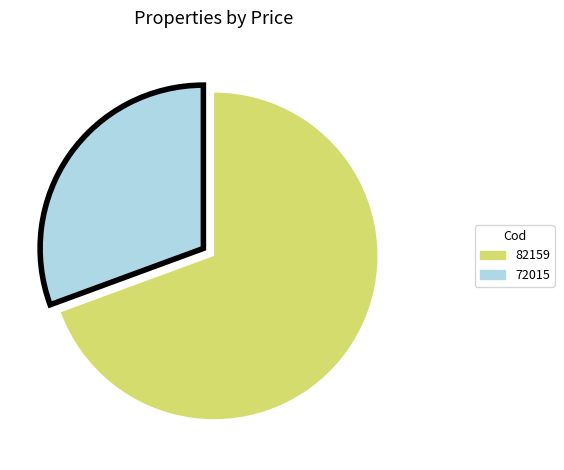

Rank the categories by value from lowest to highest.

72015, 82159